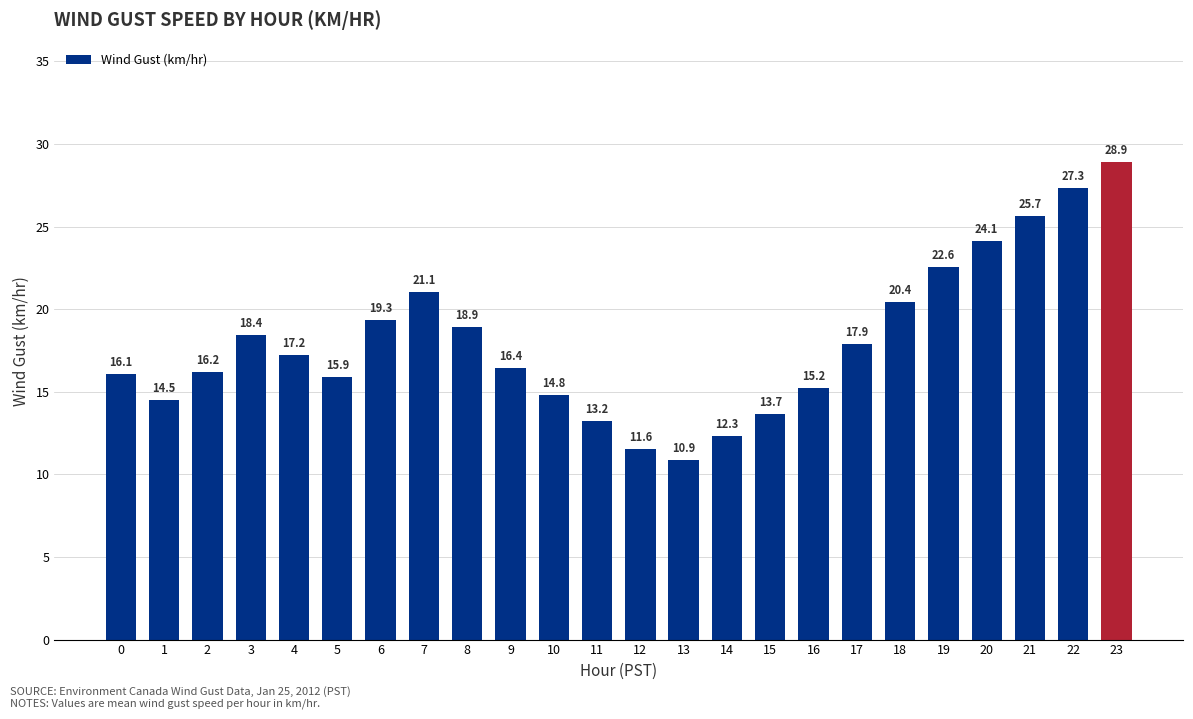

Which label corresponds to the smallest value in the chart?

13